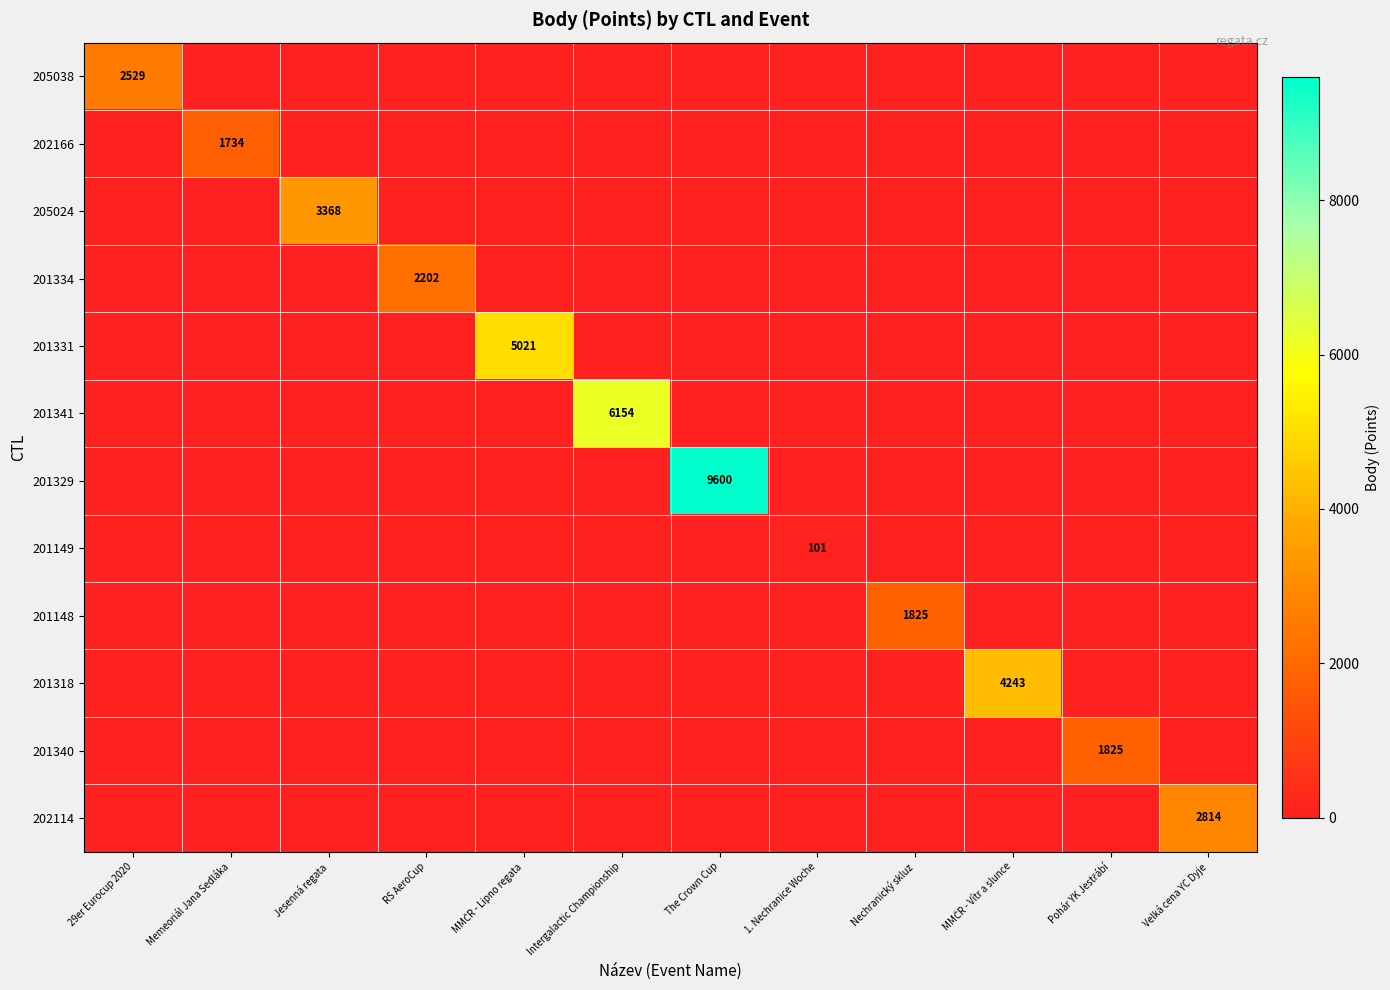

The 201329 series shows -5766 at 29er Eurocup 2020. True or false?

False